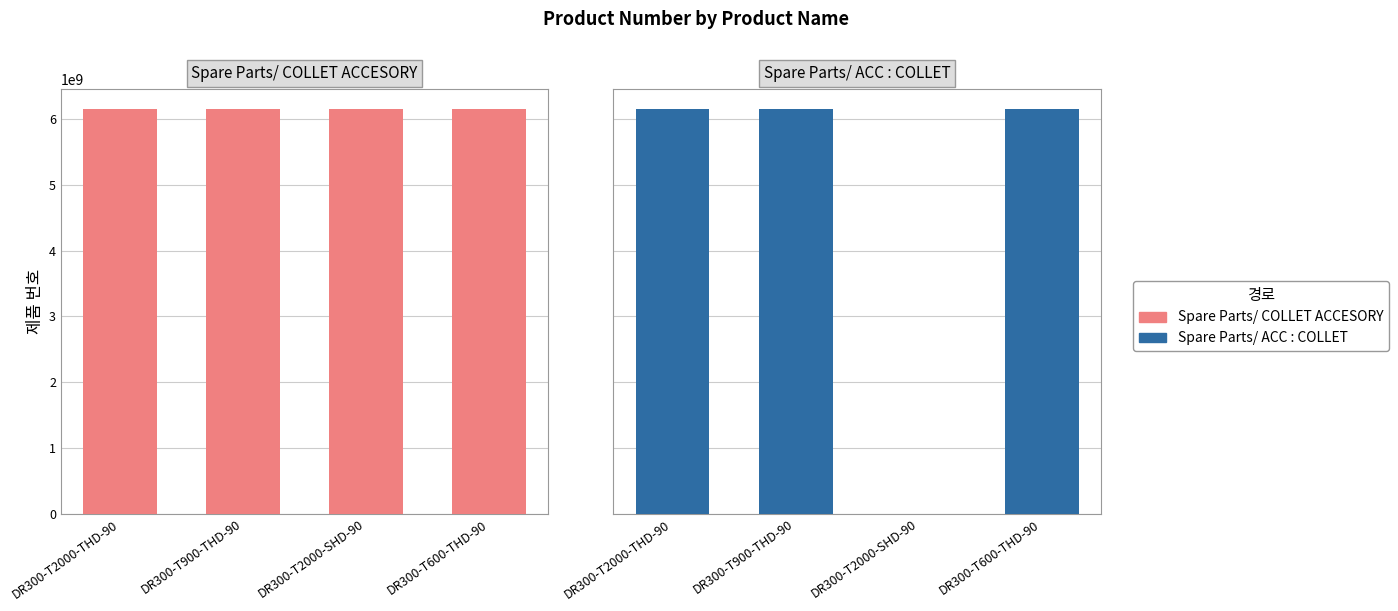

At DR300-T900-THD-90, list the series in order from largest to smallest.

Spare Parts/ ACC : COLLET, Spare Parts/ COLLET ACCESORY